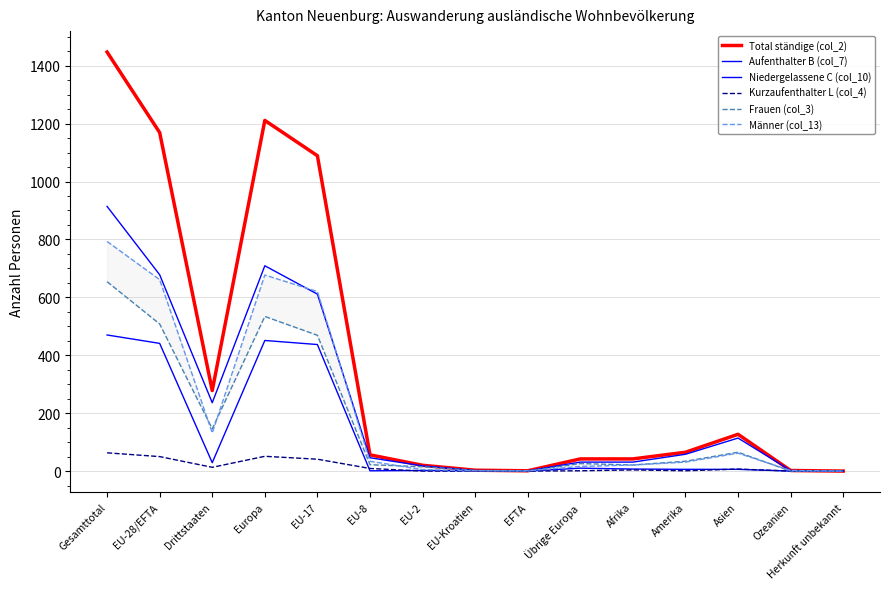

Reading left to right, what are all the values shown in this chart?

Total ständige (col_2): Gesamttotal=1447	EU-28/EFTA=1169	Drittstaaten=278	Europa=1211	EU-17=1089	EU-8=56	EU-2=20	EU-Kroatien=3	EFTA=1	Übrige Europa=42	Afrika=42	Amerika=65	Asien=127	Ozeanien=2	Herkunft unbekannt=0
Aufenthalter B (col_7): Gesamttotal=914	EU-28/EFTA=678	Drittstaaten=236	Europa=709	EU-17=611	EU-8=46	EU-2=18	EU-Kroatien=2	EFTA=1	Übrige Europa=31	Afrika=31	Amerika=58	Asien=114	Ozeanien=2	Herkunft unbekannt=0
Niedergelassene C (col_10): Gesamttotal=470	EU-28/EFTA=441	Drittstaaten=29	Europa=451	EU-17=437	EU-8=1	EU-2=2	EU-Kroatien=1	EFTA=0	Übrige Europa=10	Afrika=7	Amerika=6	Asien=6	Ozeanien=0	Herkunft unbekannt=0
Kurzaufenthalter L (col_4): Gesamttotal=63	EU-28/EFTA=50	Drittstaaten=13	Europa=51	EU-17=41	EU-8=9	EU-2=0	EU-Kroatien=0	EFTA=0	Übrige Europa=1	Afrika=4	Amerika=1	Asien=7	Ozeanien=0	Herkunft unbekannt=0
Frauen (col_3): Gesamttotal=654	EU-28/EFTA=508	Drittstaaten=146	Europa=534	EU-17=469	EU-8=22	EU-2=15	EU-Kroatien=2	EFTA=0	Übrige Europa=26	Afrika=21	Amerika=34	Asien=65	Ozeanien=0	Herkunft unbekannt=0
Männer (col_13): Gesamttotal=793	EU-28/EFTA=661	Drittstaaten=132	Europa=677	EU-17=620	EU-8=34	EU-2=5	EU-Kroatien=1	EFTA=1	Übrige Europa=16	Afrika=21	Amerika=31	Asien=62	Ozeanien=2	Herkunft unbekannt=0